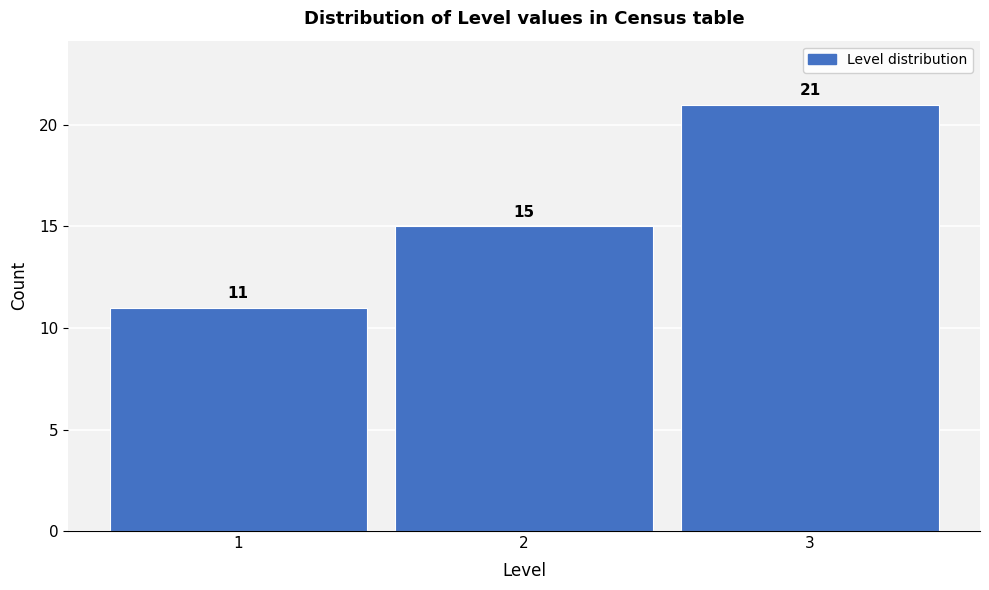

Reading left to right, list every bar in this chart as the range it spans on the x-axis followed by its height.

0.5 to 1.5: 11
1.5 to 2.5: 15
2.5 to 3.5: 21